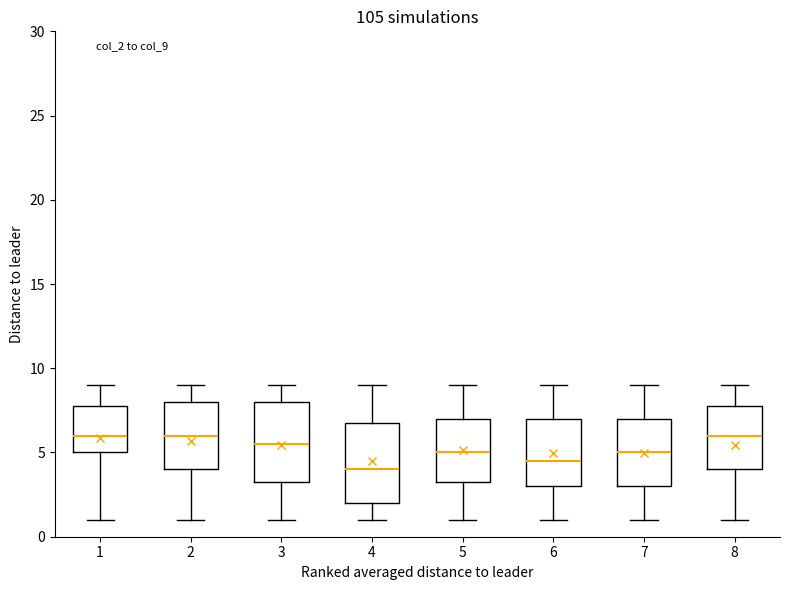

Where does the lower whisker of the box at x = 2 end on the y-axis? The values are not printed on the chart, so give them approximately, as read against the axis.

1.0